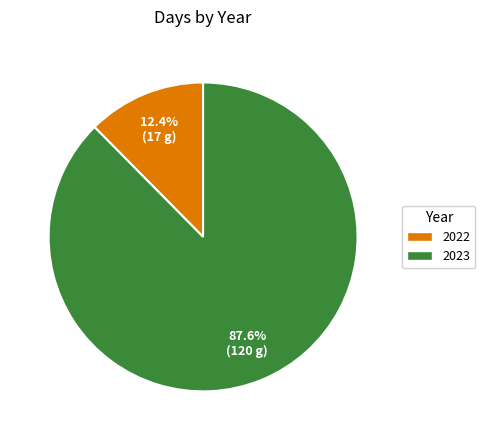

To the nearest percent, what is the difference between the largest and smallest slice percentages?

75%